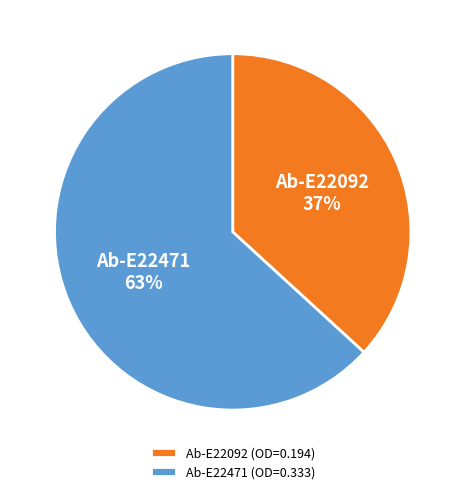

Which category has the biggest portion of the pie?

Ab-E22471